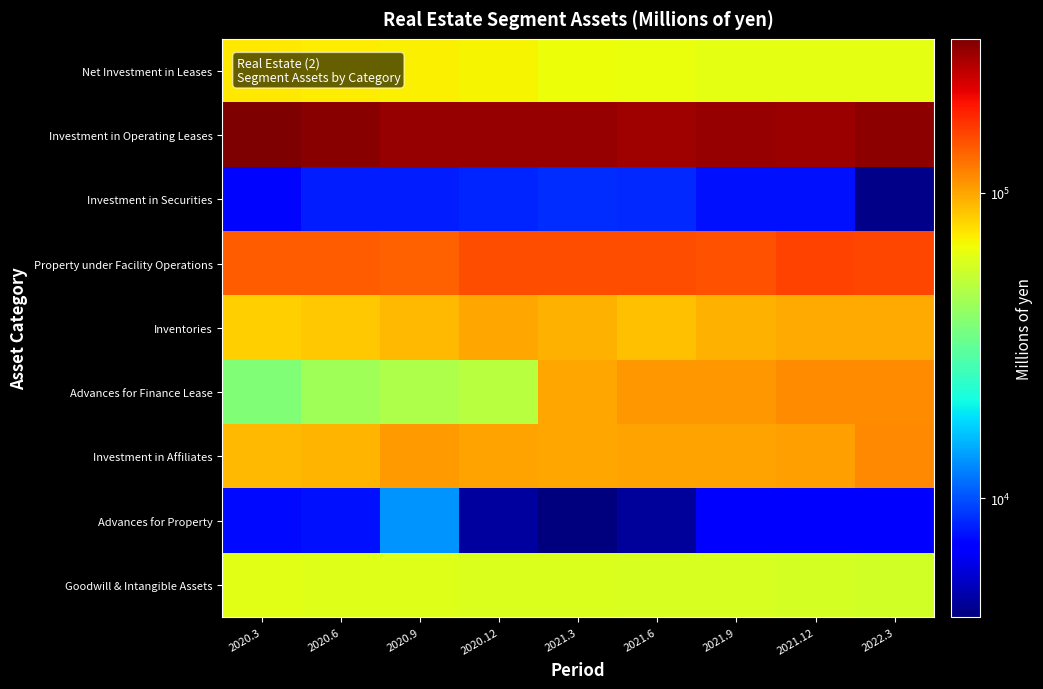

Reading left to right, list all the values displayed in this chart.

Net Investment in Leases: 2020.3=73279	2020.6=72107	2020.9=70493	2020.12=69098	2021.3=66371	2021.6=64517	2021.9=62335	2021.12=63139	2022.3=62498
Investment in Operating Leases: 2020.3=319550	2020.6=304869	2020.9=292746	2020.12=293264	2021.3=291877	2021.6=282180	2021.9=292185	2021.12=284121	2022.3=300460
Investment in Securities: 2020.3=7274	2020.6=8047	2020.9=8048	2020.12=8285	2021.3=8543	2021.6=8404	2021.9=7642	2021.12=7669	2022.3=4289
Property under Facility Operations: 2020.3=140416	2020.6=139593	2020.9=138228	2020.12=149188	2021.3=149479	2021.6=149008	2021.9=147959	2021.12=157024	2022.3=155750
Inventories: 2020.3=82762	2020.6=85882	2020.9=91594	2020.12=99761	2021.3=94429	2021.6=89089	2021.9=94121	2021.12=97102	2022.3=97667
Advances for Finance Lease: 2020.3=37272	2020.6=43764	2020.9=47055	2020.12=49782	2021.3=98820	2021.6=107056	2021.9=106979	2021.12=112301	2022.3=112309
Investment in Affiliates: 2020.3=91835	2020.6=93694	2020.9=105439	2020.12=100753	2021.3=99105	2021.6=100708	2021.9=101835	2021.12=102149	2022.3=113178
Advances for Property: 2020.3=7327	2020.6=7557	2020.9=13297	2020.12=4641	2021.3=4089	2021.6=4529	2021.9=6679	2021.12=6764	2022.3=6857
Goodwill & Intangible Assets: 2020.3=61479	2020.6=60955	2020.9=60430	2020.12=59906	2021.3=59382	2021.6=58857	2021.9=58333	2021.12=57808	2022.3=57093